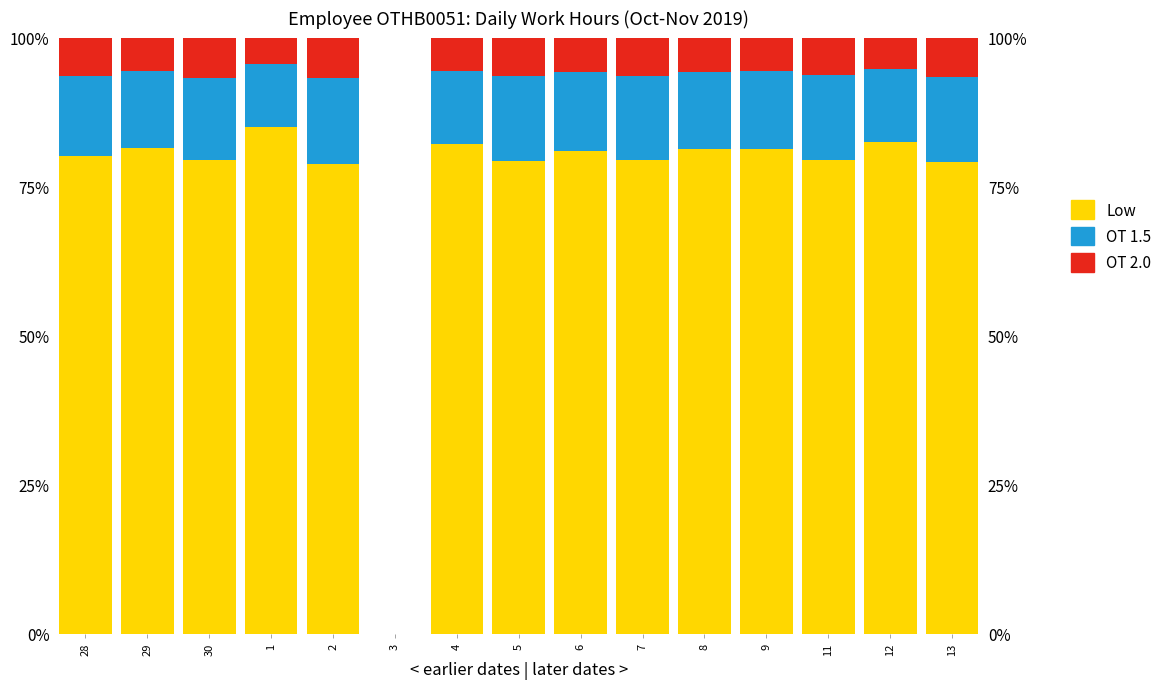

What is the label of the 8th bar from the left?

5